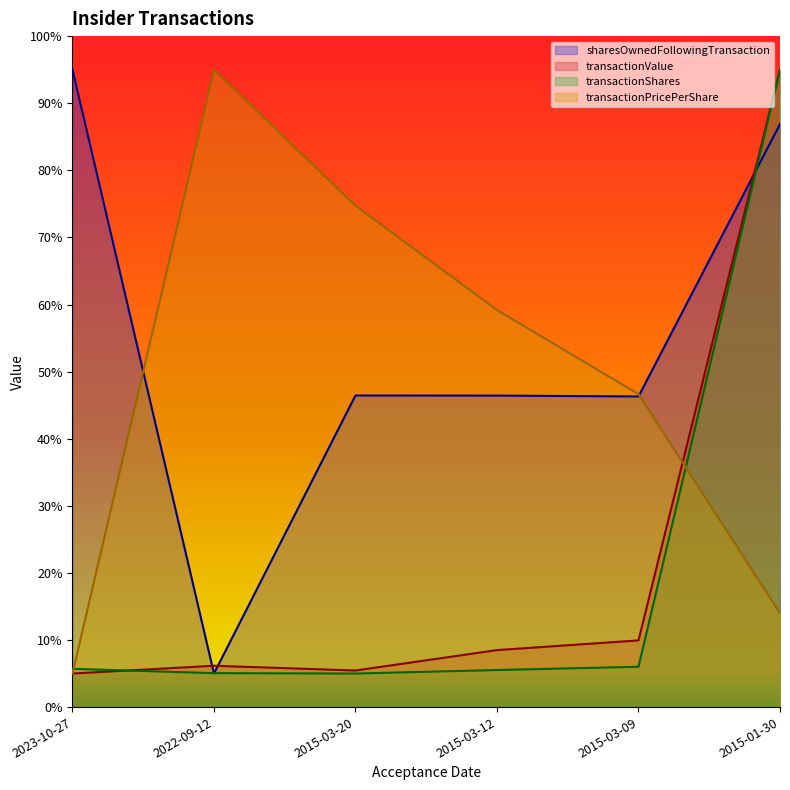

True or false: transactionValue has more than 1 interior local peaks.

False